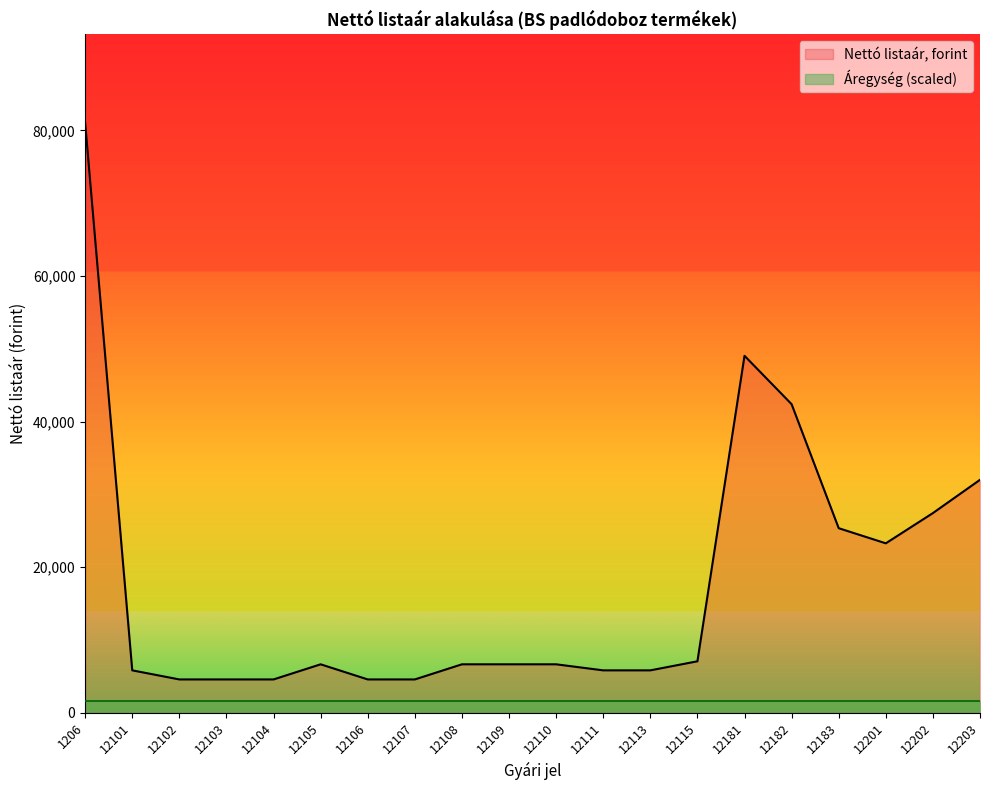

True or false: the data shows 5771 at 12202.

False